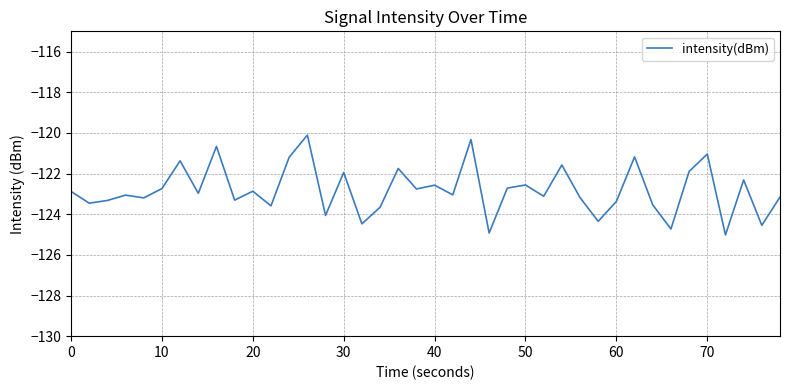

What is the smallest value displayed?

-125.0